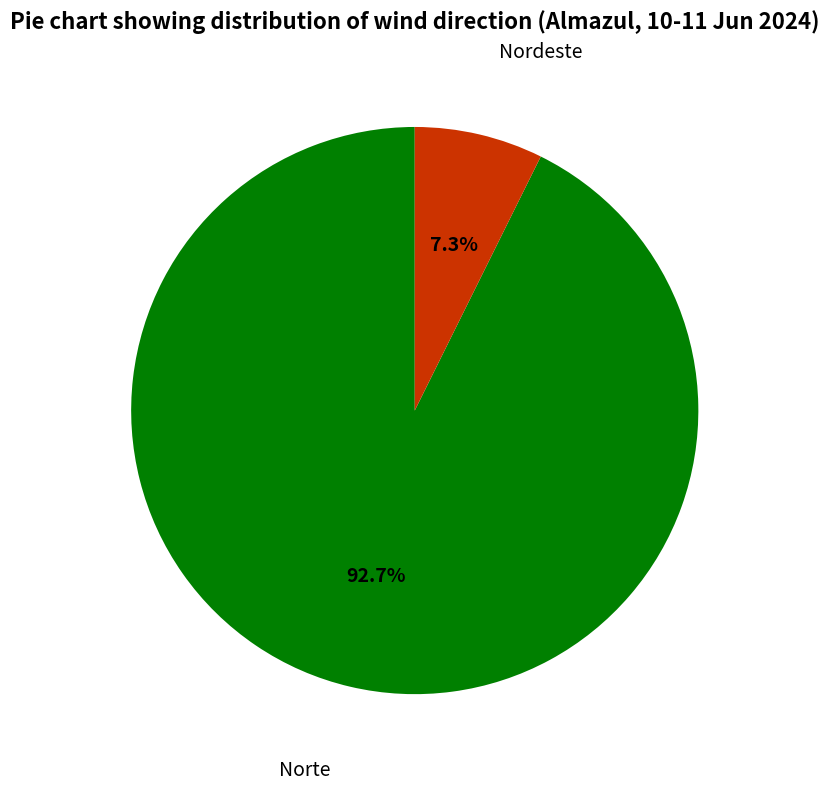

Between Norte and Nordeste, which is larger?

Norte